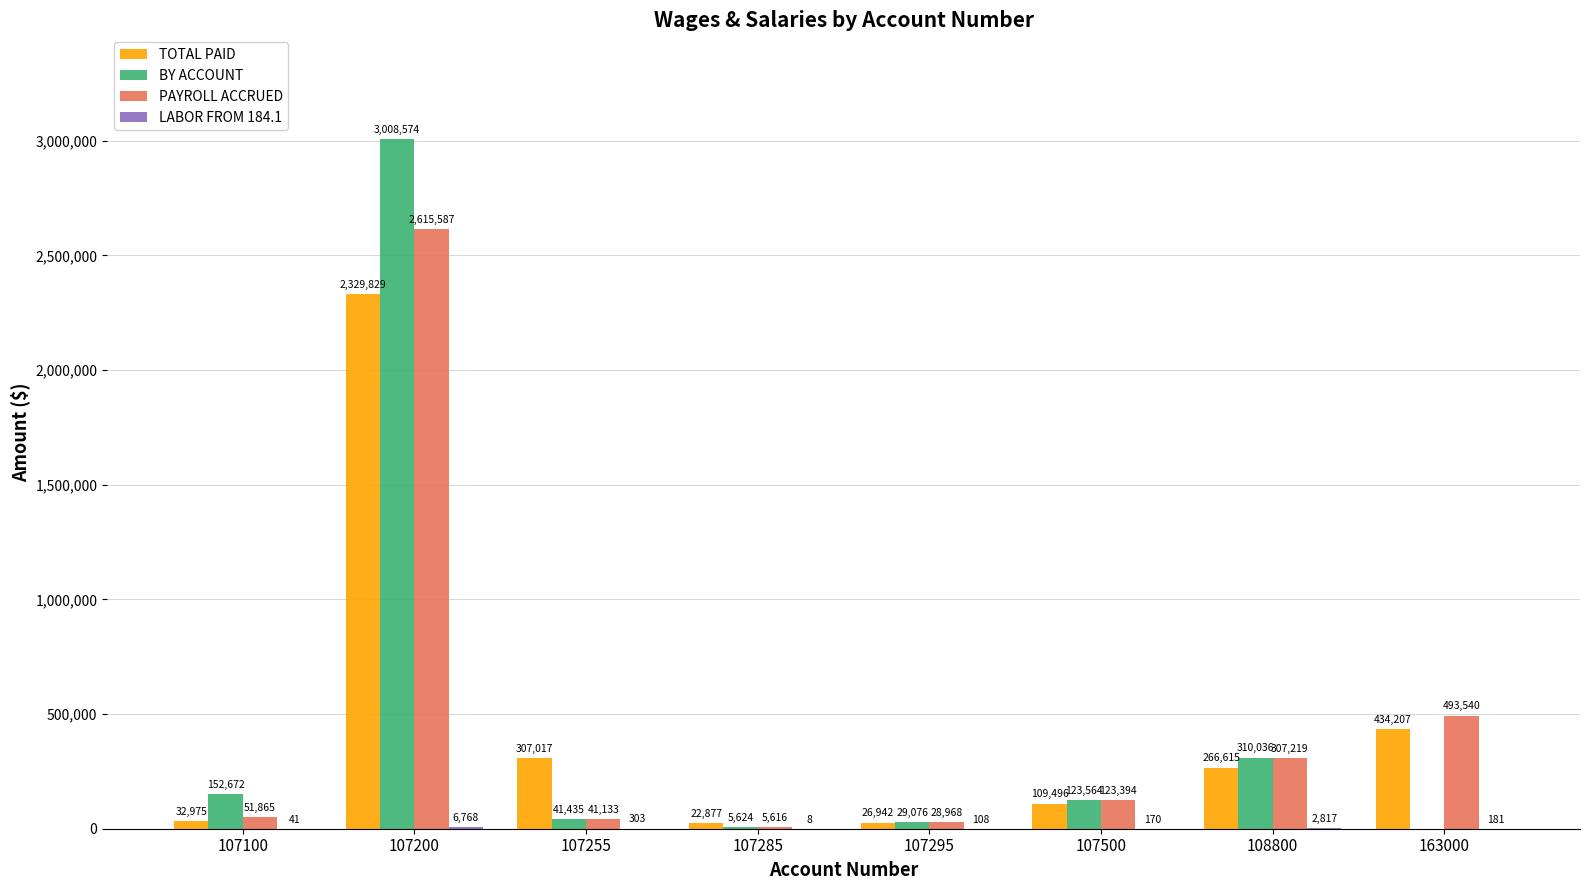

What is the average value of the BY ACCOUNT series?

458872.7